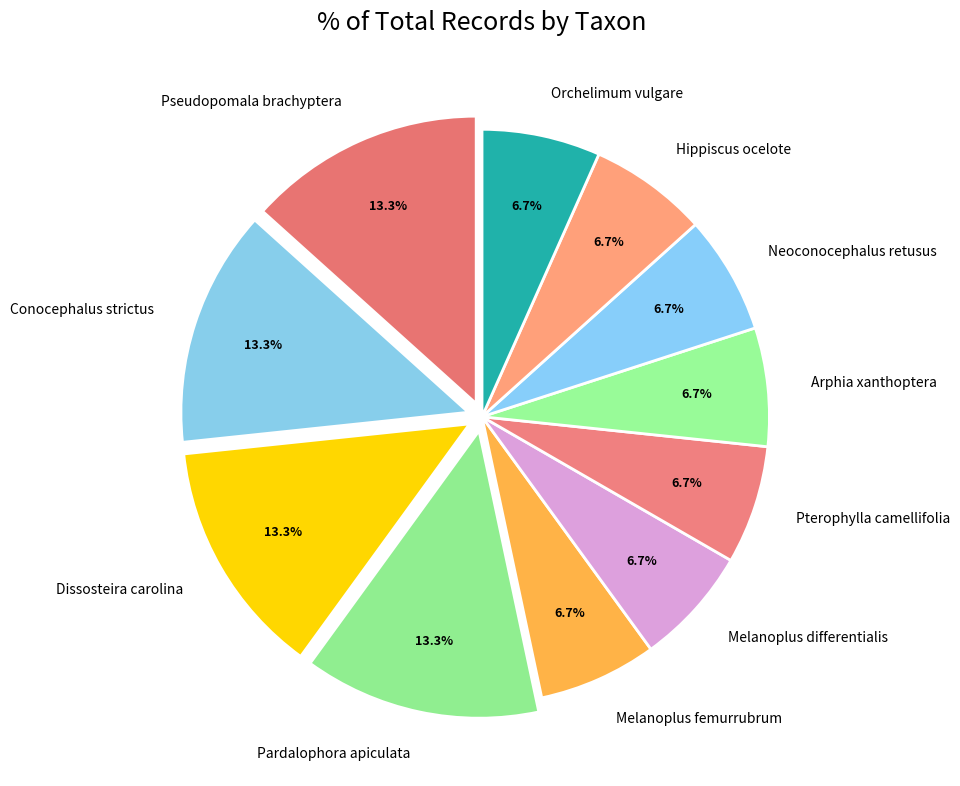

What is the ratio of the value at Melanoplus differentialis to the value at Arphia xanthoptera?

1.0